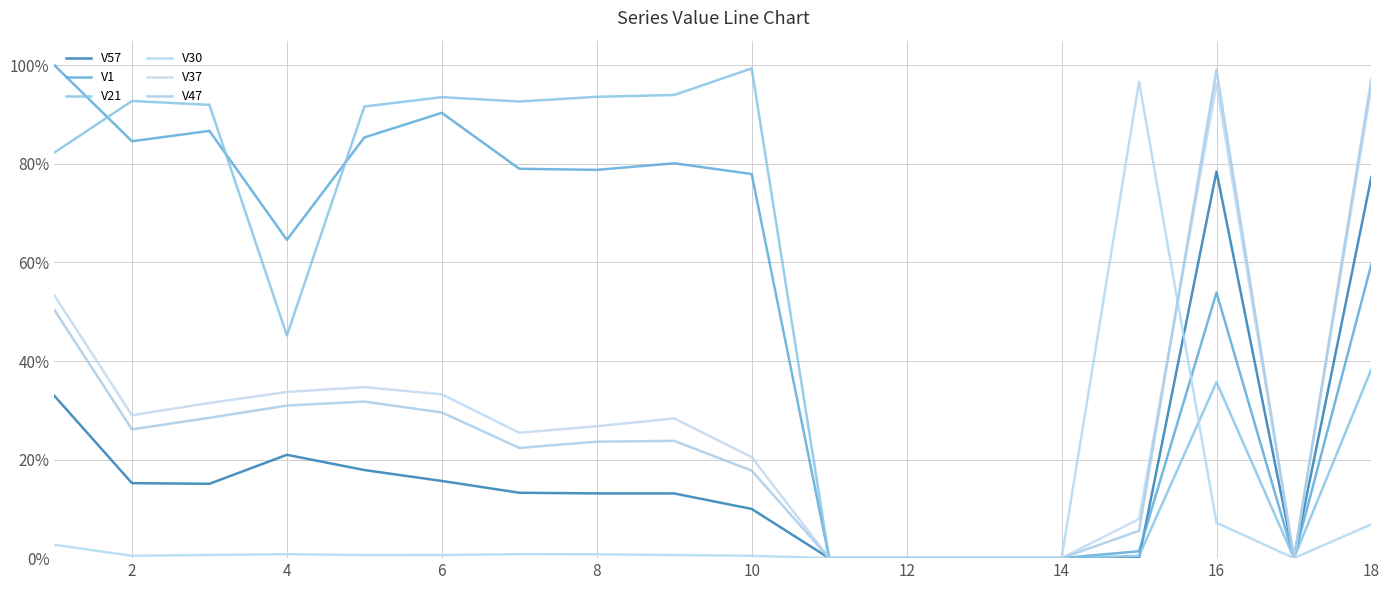

Does the chart have visible grid lines?

Yes